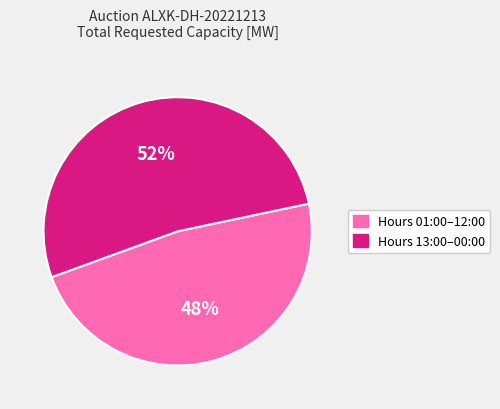

Is there a majority slice in this chart?

Yes